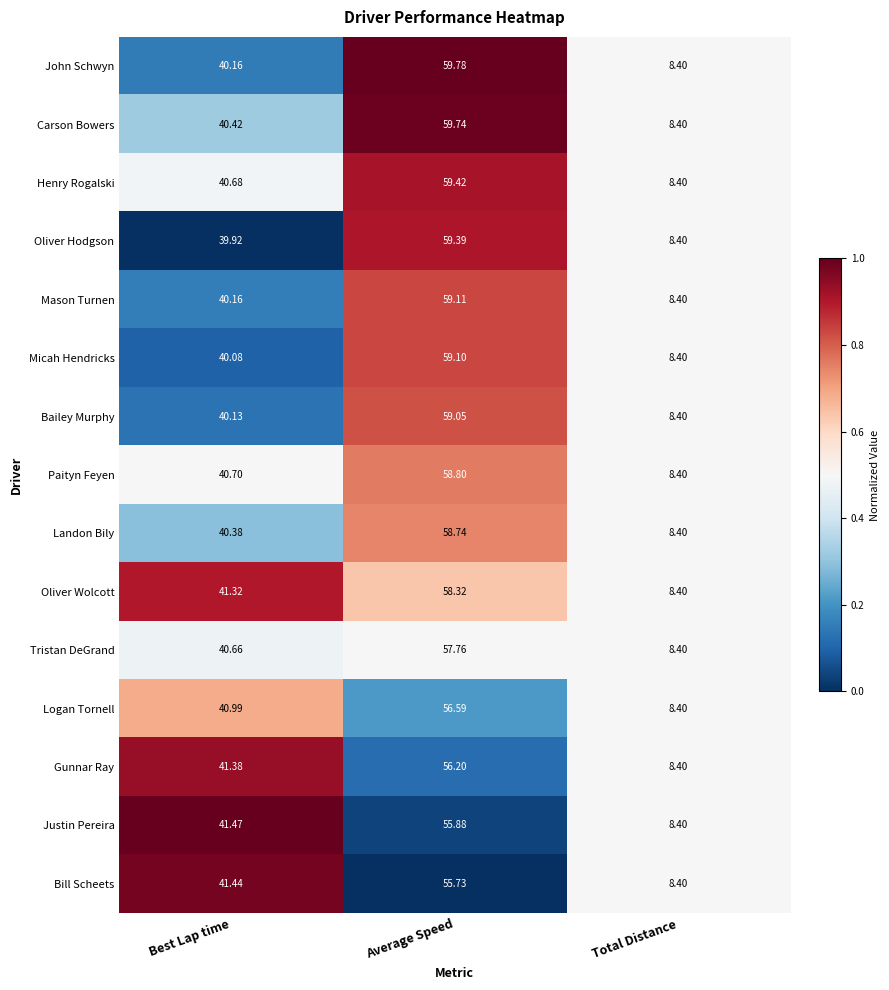

Which category has the lowest value in the Paityn Feyen series?

Total Distance